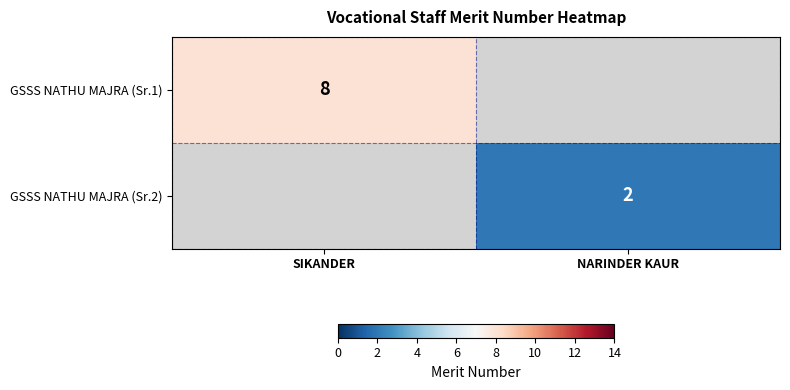

Is it true that GSSS NATHU MAJRA (Sr.1) equals 8 at SIKANDER?

True